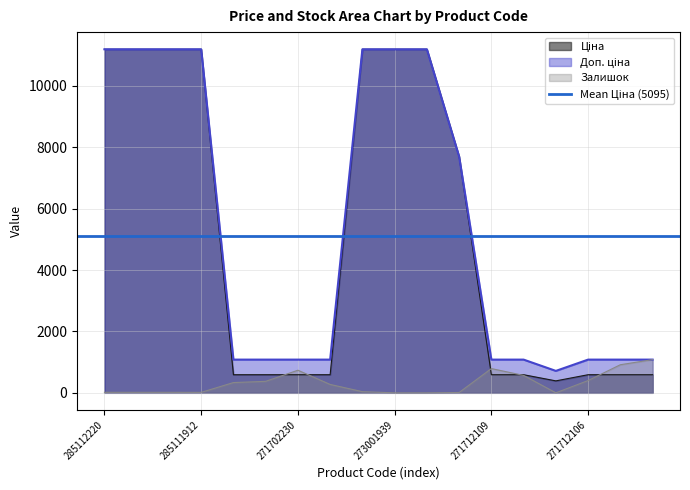

Is the value of Ціна at 285111961 greater than the value of Залишок at 273001939?

Yes